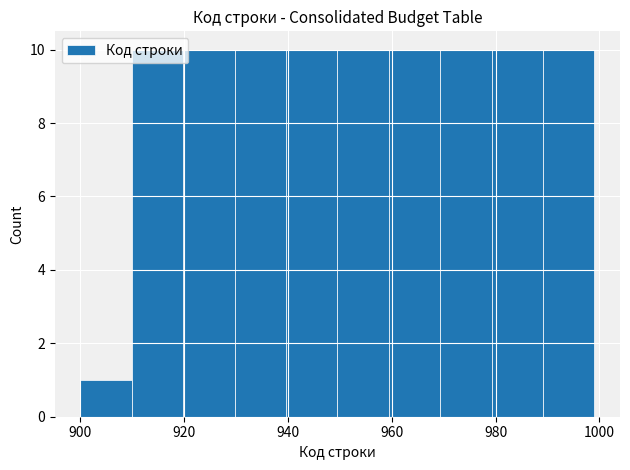

Reading left to right, transcribe this chart: for each bar, give the range it covers on the x-axis and its height. Neither the bar edges nor the heights are printed on the chart, so give them approximately, as read against the axes.

900 to 910: 1
910 to 920: 10
920 to 930: 10
930 to 940: 10
940 to 950: 10
950 to 960: 10
960 to 970: 10
970 to 980: 10
980 to 990: 10
990 to 1000: 10